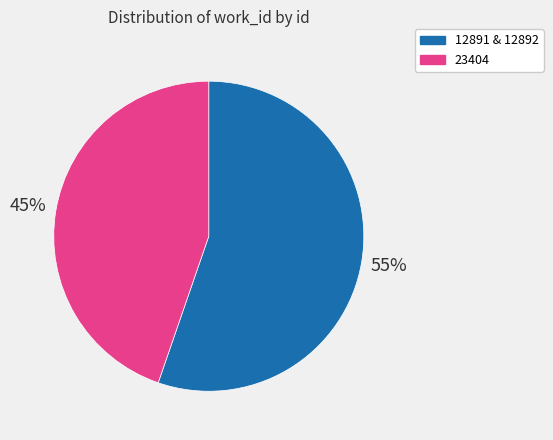

How many slices are in this pie chart?

2